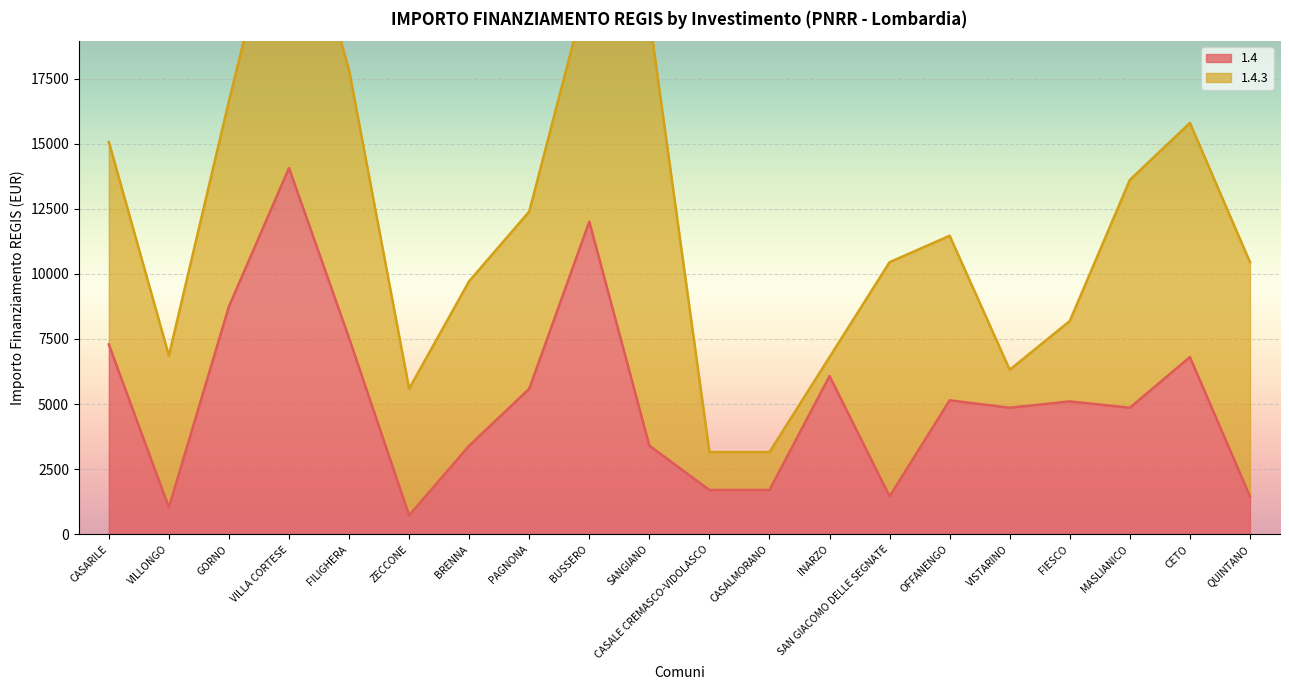

What is the label of the 6th point from the right?

OFFANENGO